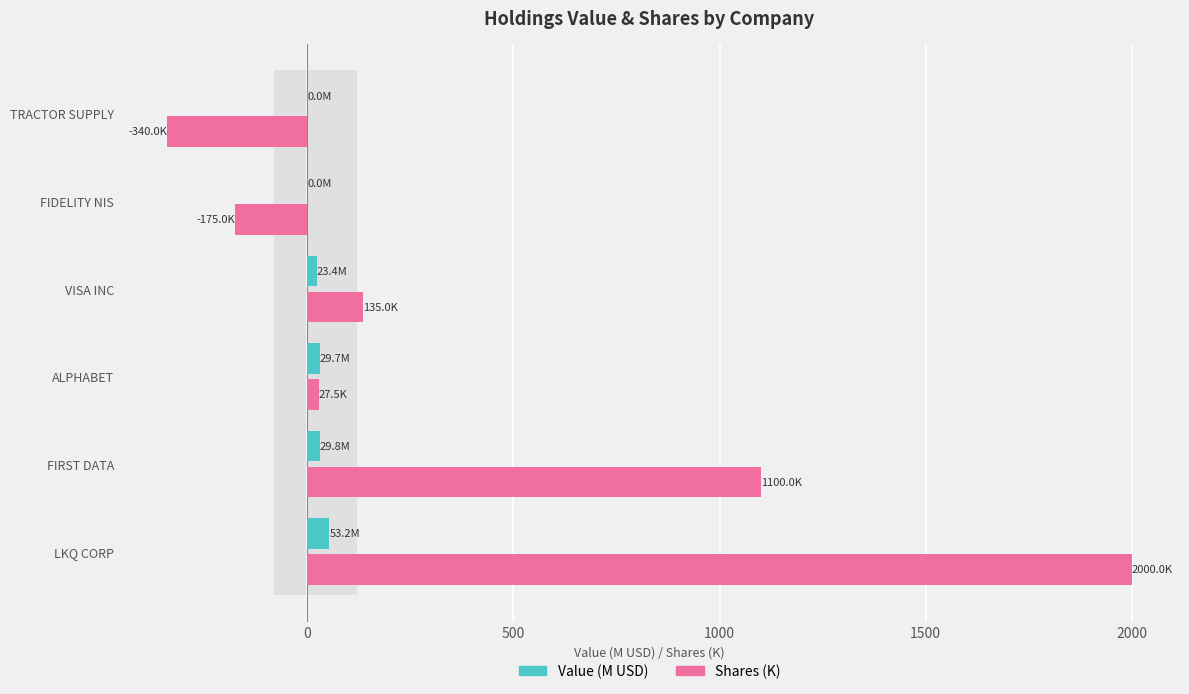

List the series in order of their overall mean, lowest first.

Value (M USD), Shares (K)